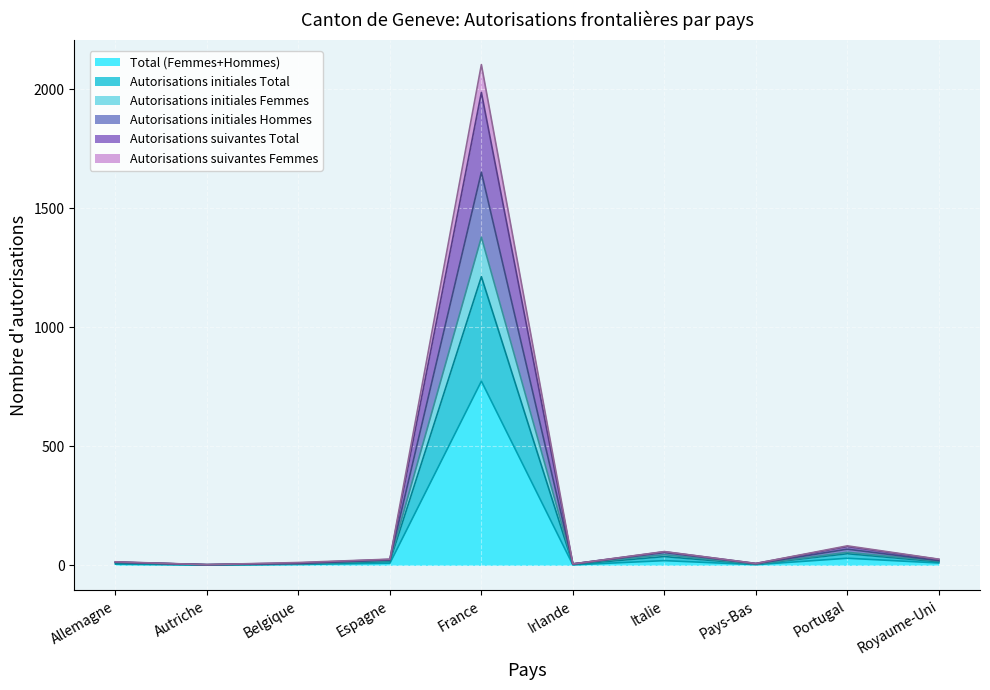

Count the number of categories in the chart.

10